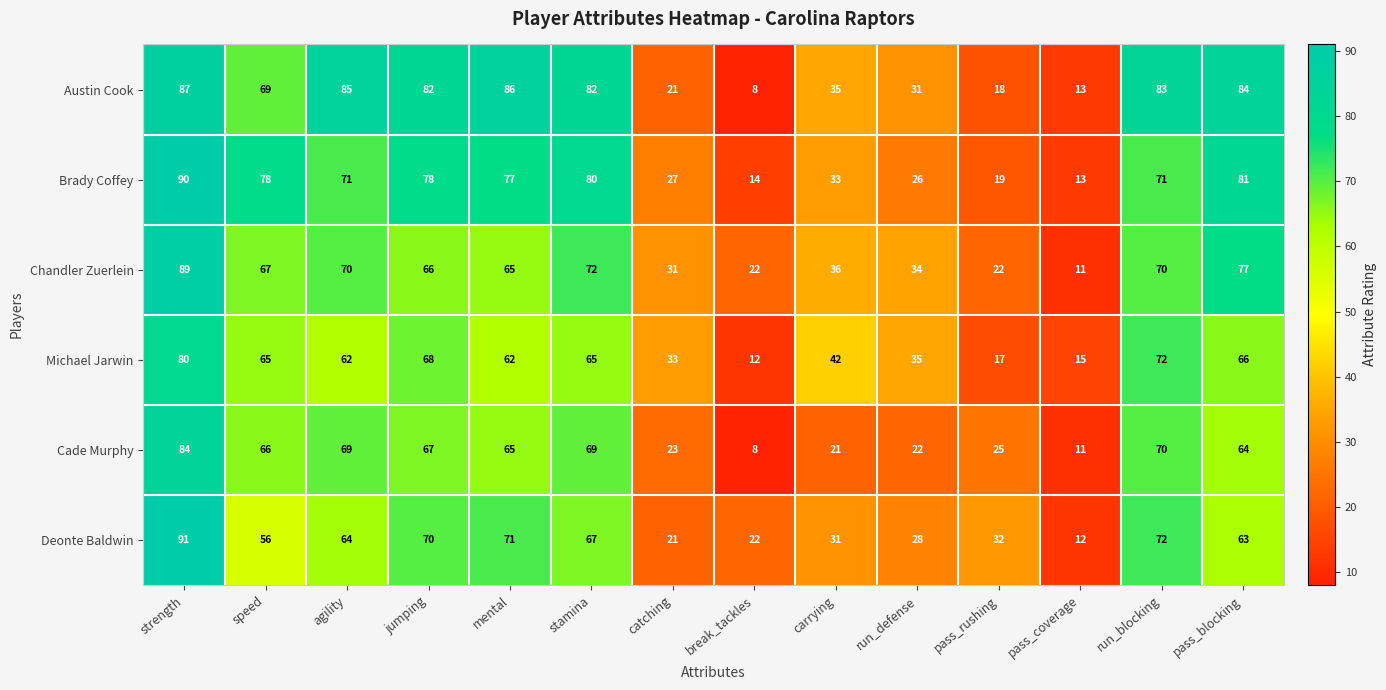

List the series in order of their peak value, highest first.

Deonte Baldwin, Brady Coffey, Chandler Zuerlein, Austin Cook, Cade Murphy, Michael Jarwin